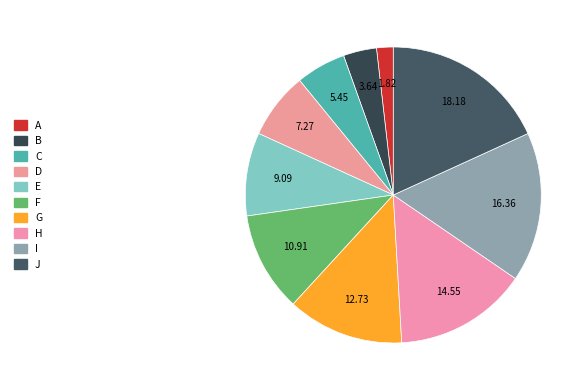

To the nearest percent, what portion does I represent?

16%